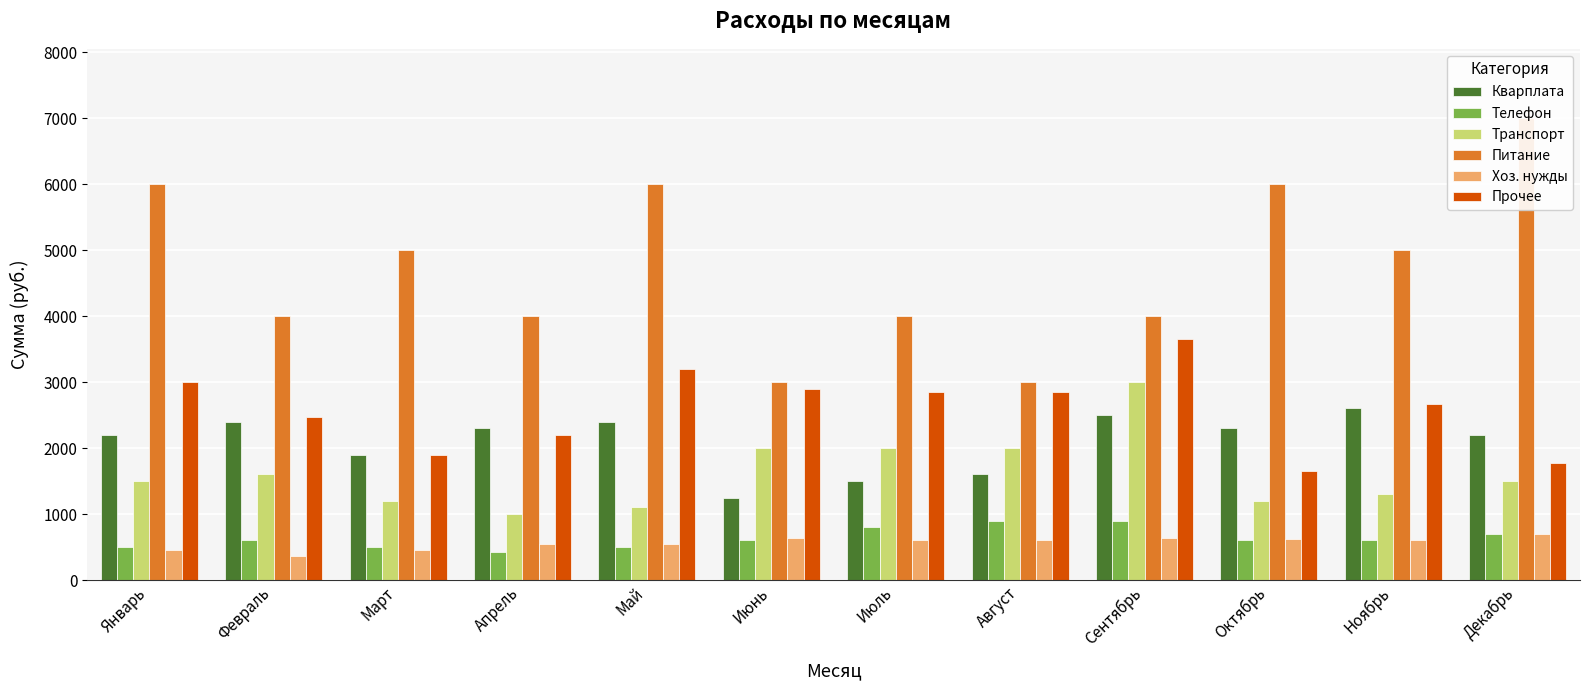

The Хоз. нужды series shows 460 at Март. True or false?

True